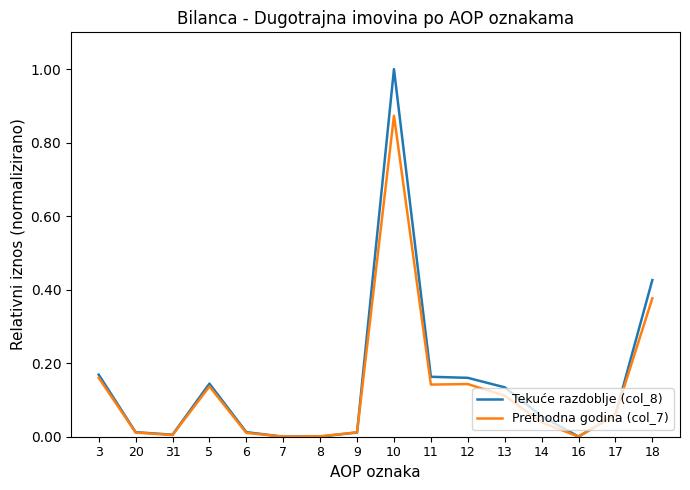

List the series in order of their peak value, highest first.

Tekuće razdoblje (col_8), Prethodna godina (col_7)